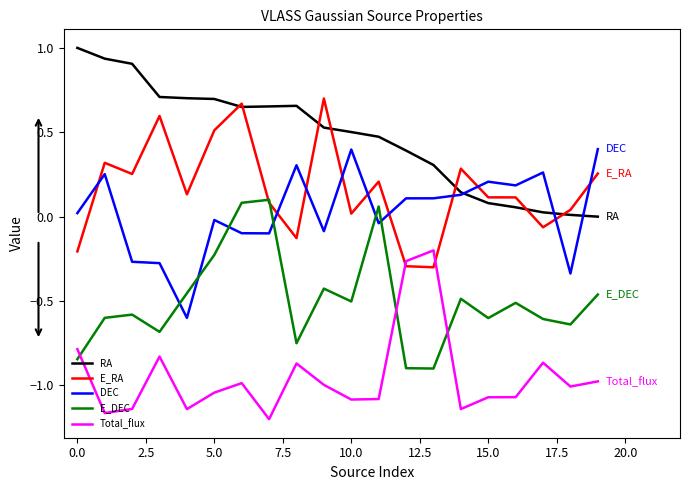

Which series has the largest total across all categories?

RA